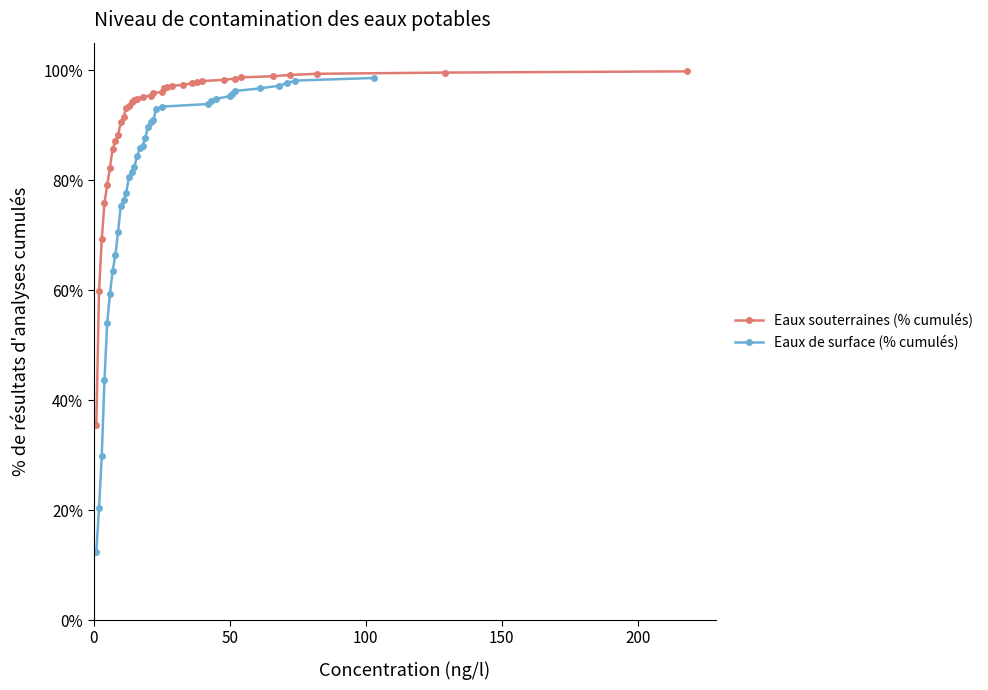

Does the chart have visible grid lines?

No